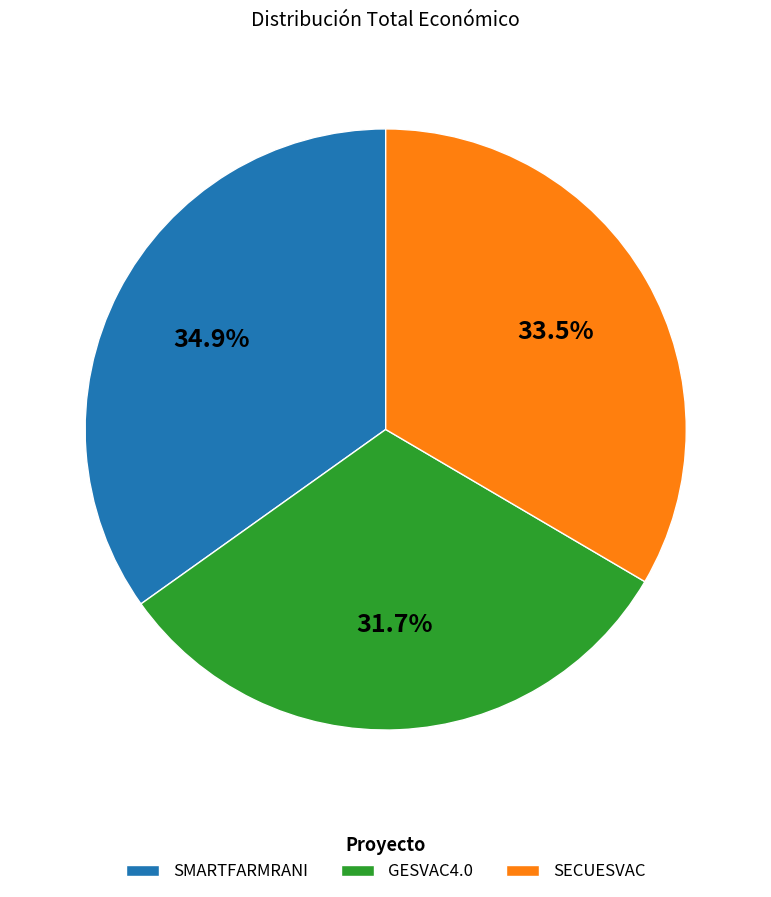

To the nearest percent, what portion does GESVAC4.0 represent?

32%